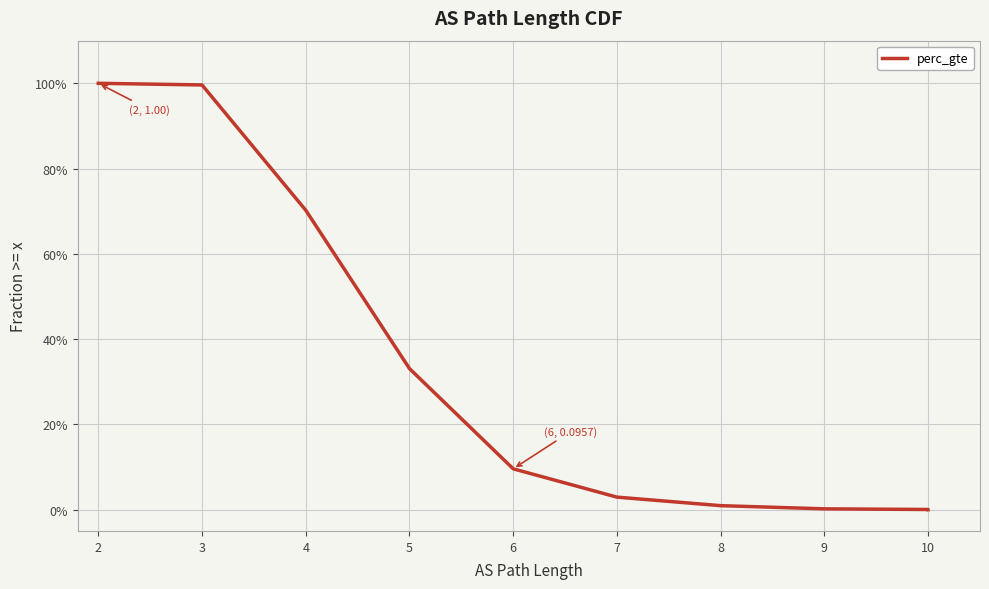

How many lines are shown in the chart?

1